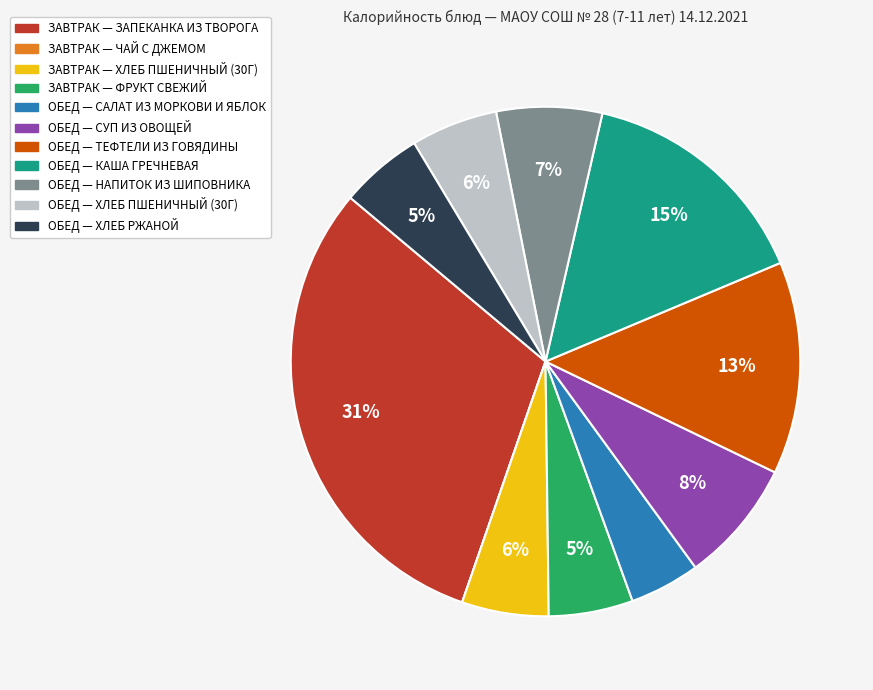

To the nearest percent, what is the difference between the largest and smallest slice percentages?

31%